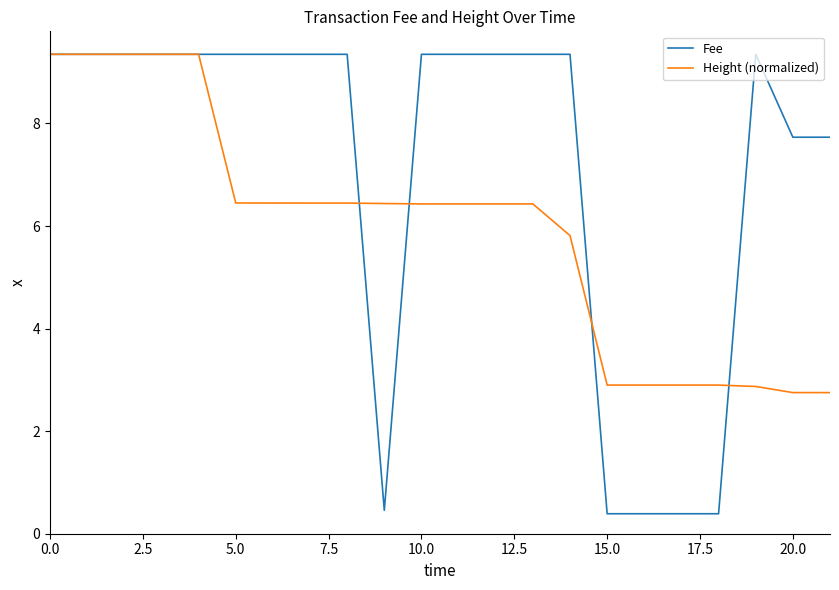

Which series has the widest spread of values?

Fee